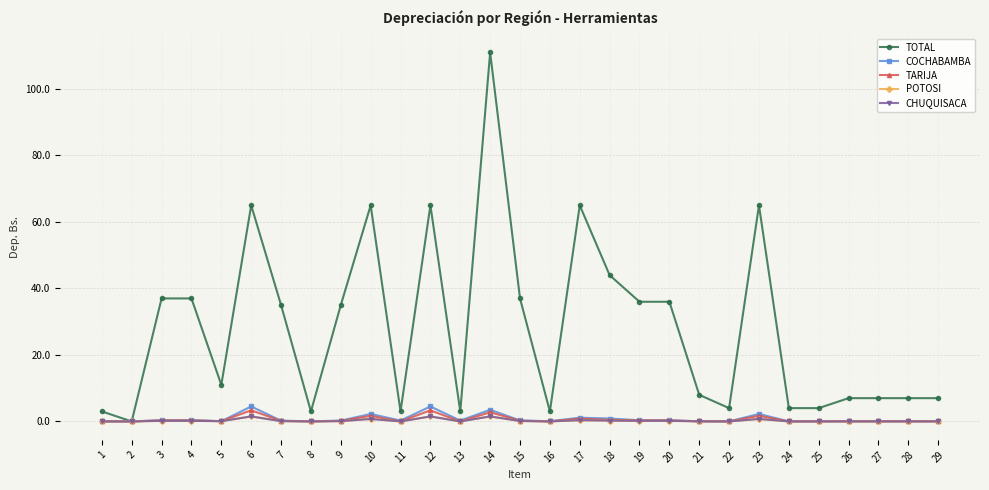

At which category is the sum across all series the highest?

14